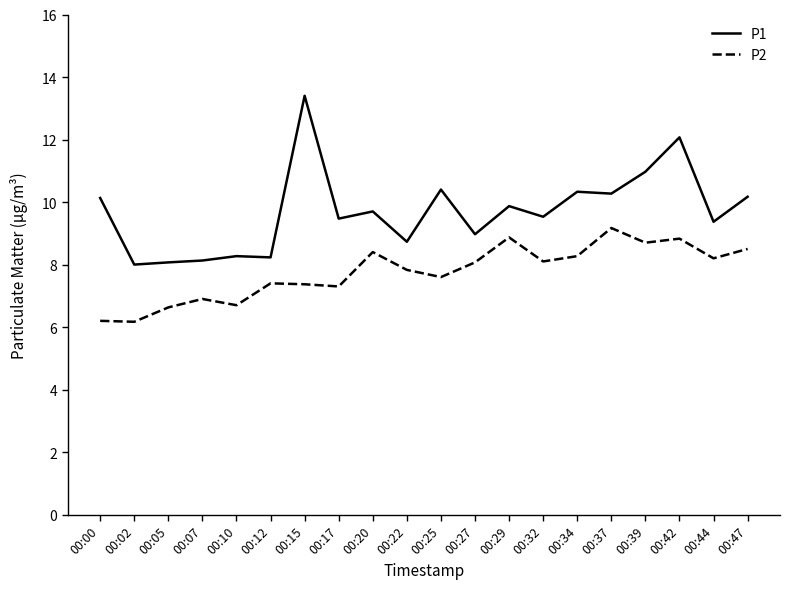

What is the smallest value displayed?

6.2